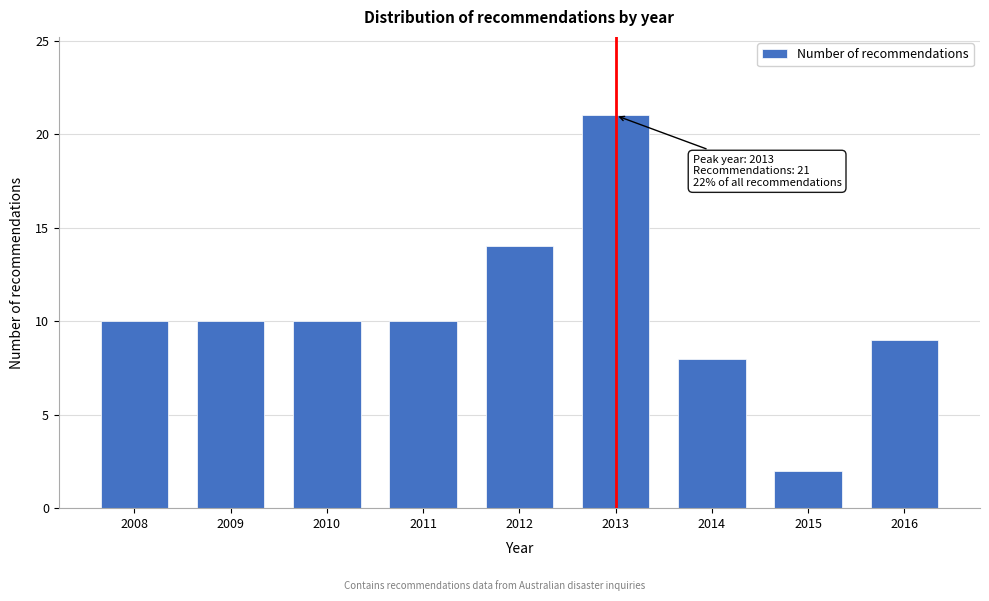

Reading left to right, what are all the values shown in this chart?

2008=10	2009=10	2010=10	2011=10	2012=14	2013=21	2014=8	2015=2	2016=9